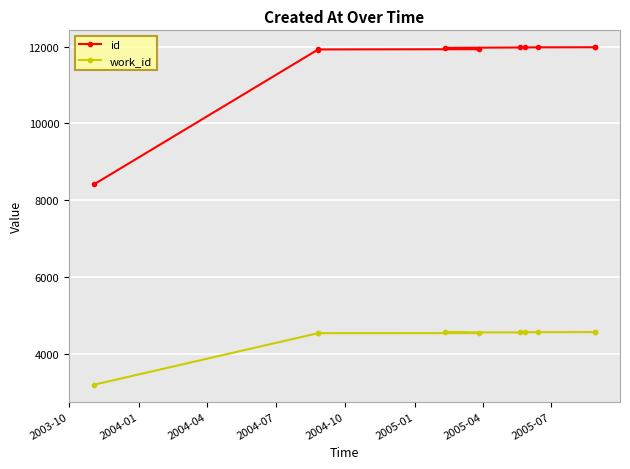

How many series are shown in this chart?

2